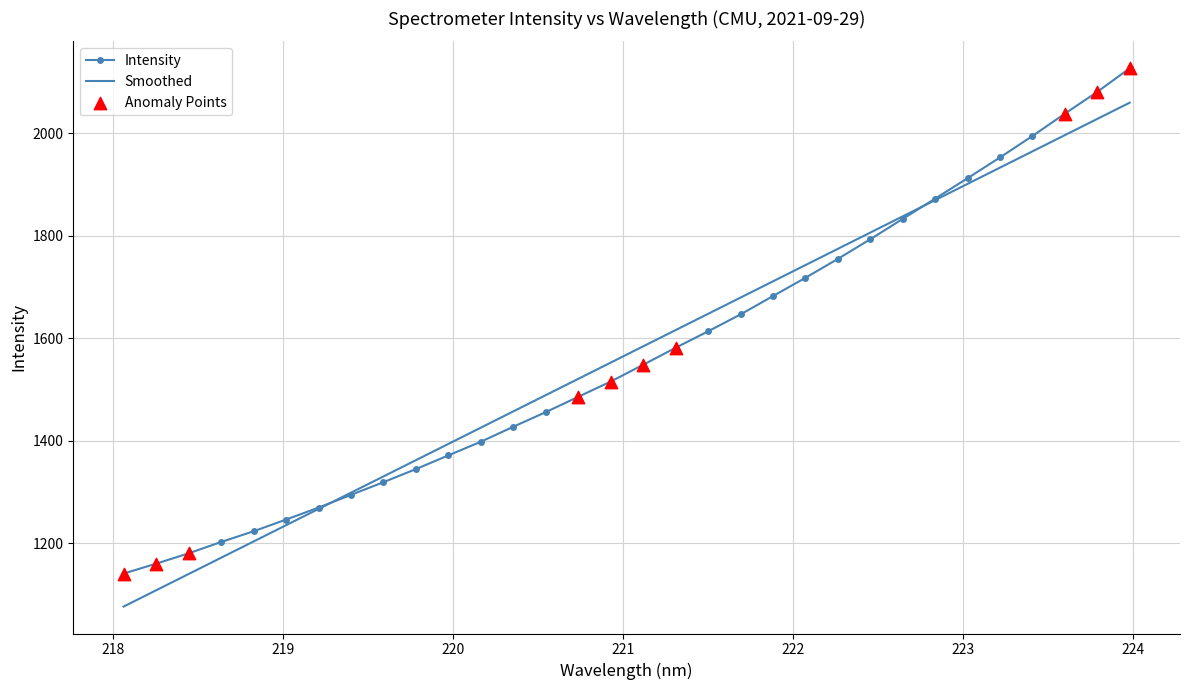

Which series has the widest spread of values?

Intensity